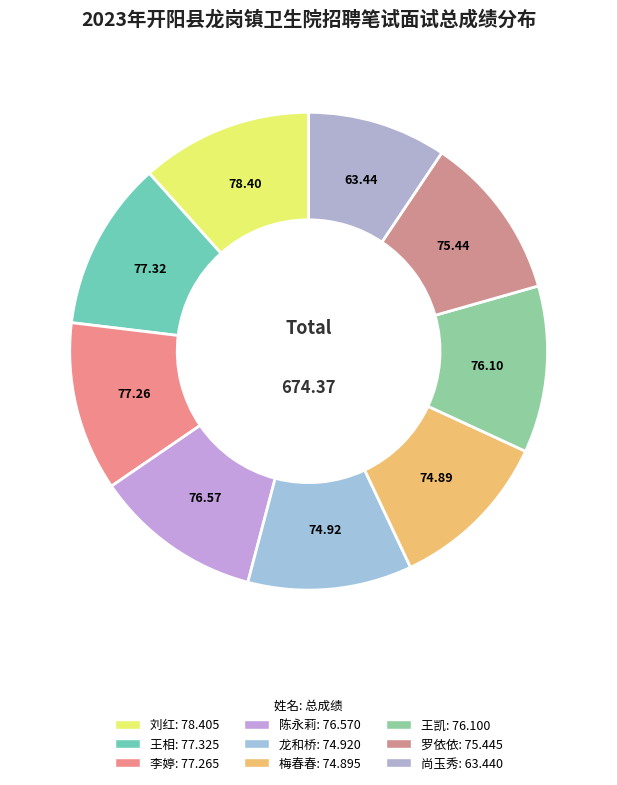

How many segments does this pie chart have?

9